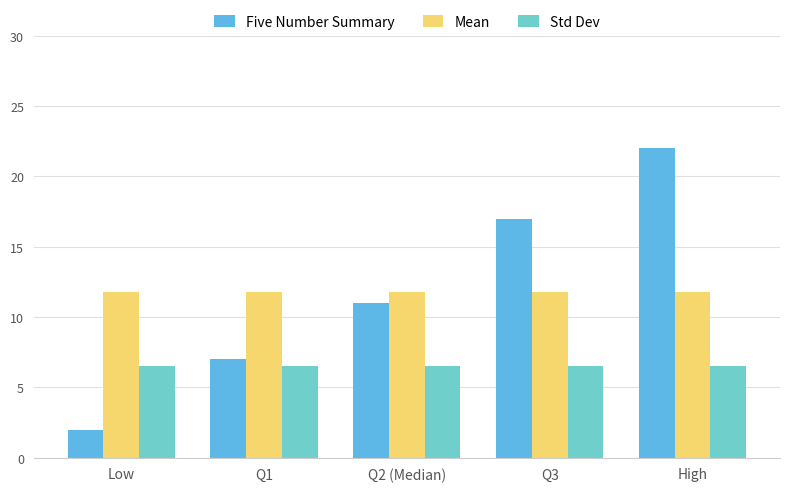

Is it true that Five Number Summary equals 17.0 at Q3?

True